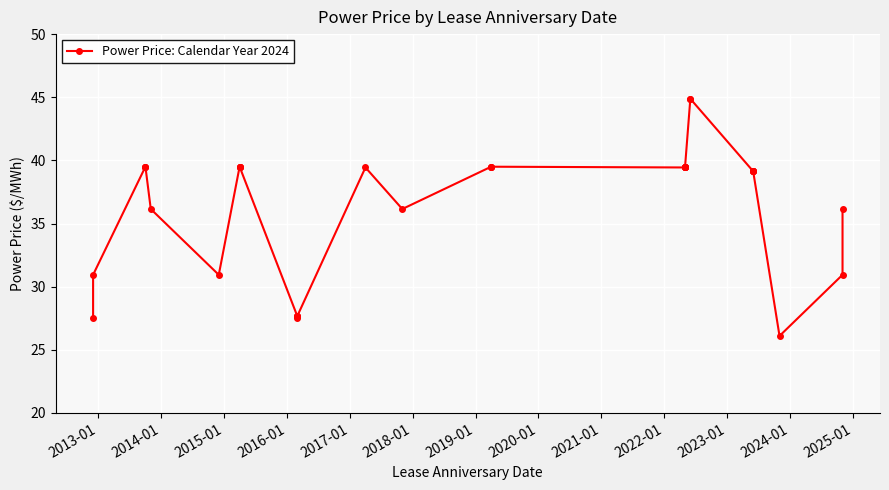

Where does the data first go above 39?

2014-01